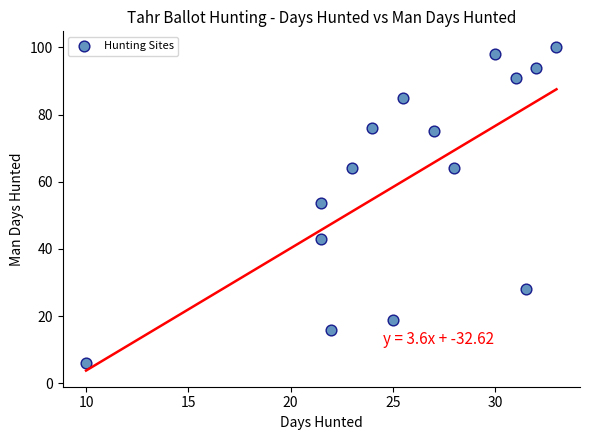

What is the range of X values (max minus min)?

23.0